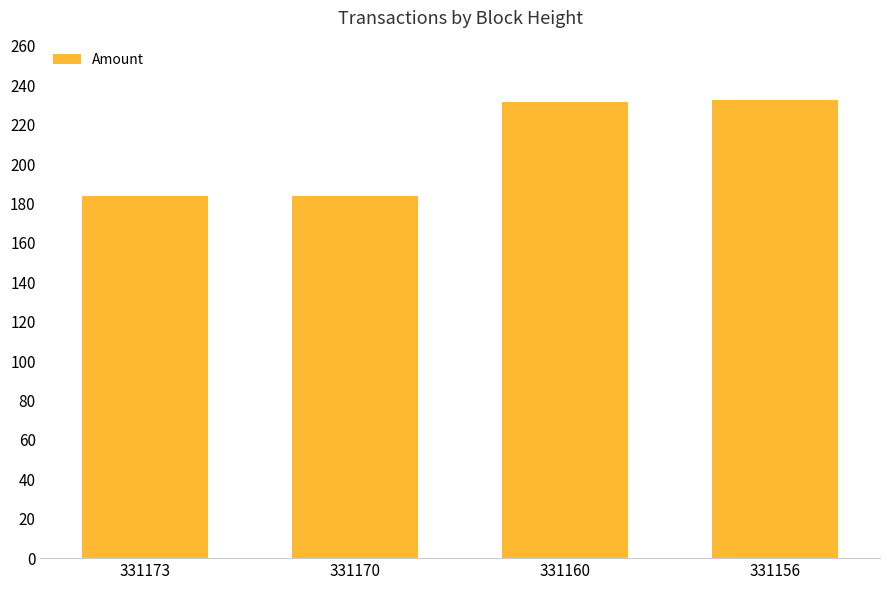

What is the sum of the values at 331170 and 331160?

415.5